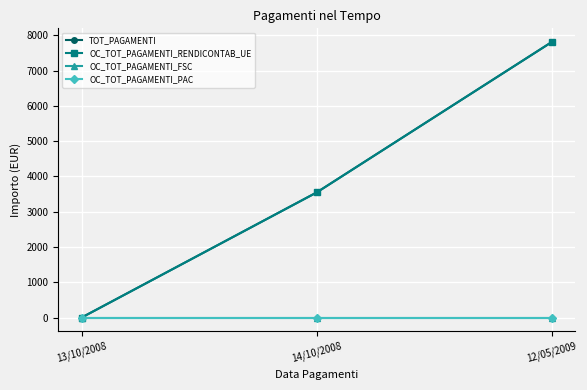

Which series has the largest total across all categories?

TOT_PAGAMENTI